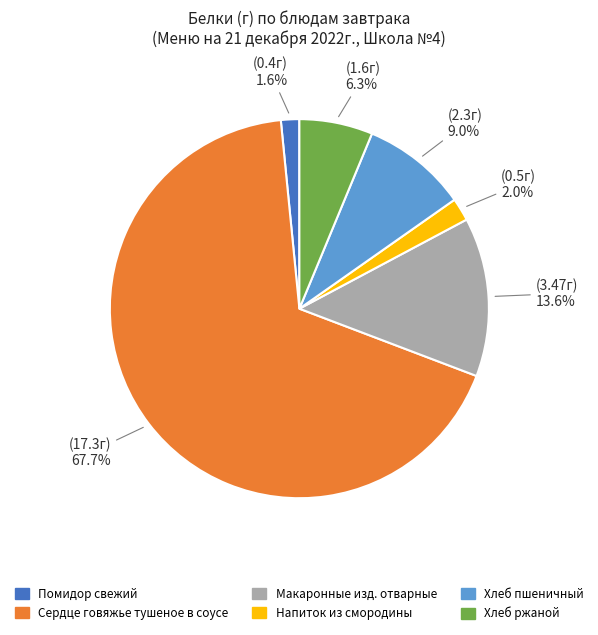

Does any single category account for the majority?

Yes